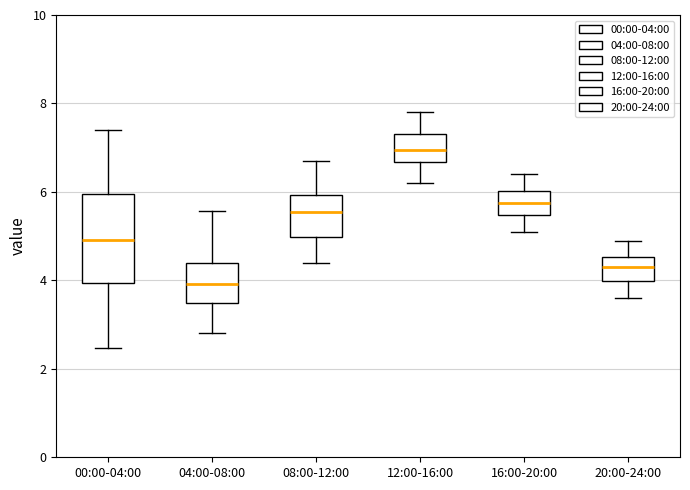

Which box is the tallest, from its lower edge to its upper edge?

00:00-04:00